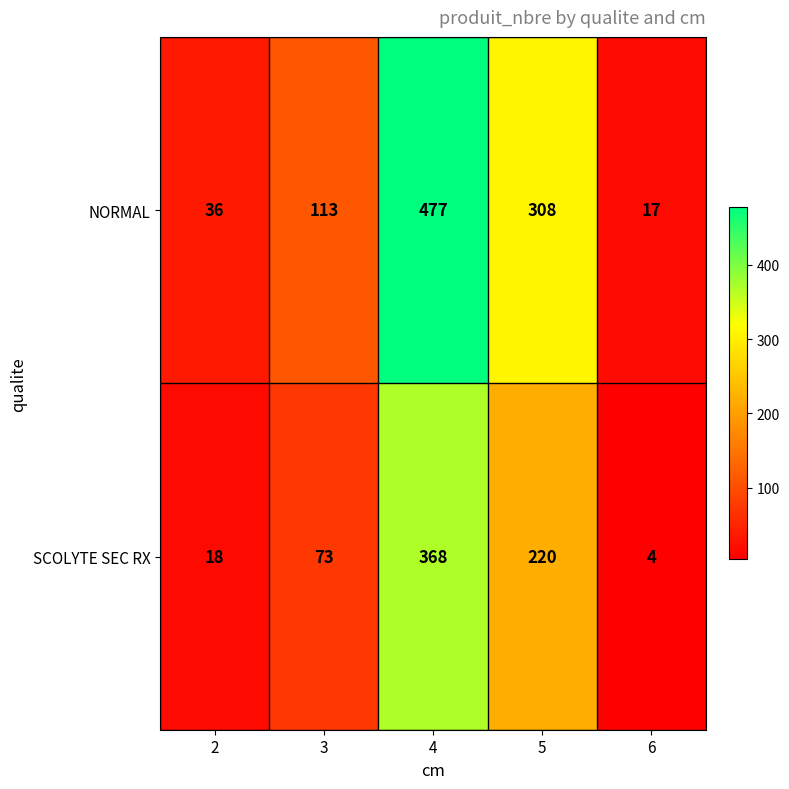

Reading left to right, what are all the values shown in this chart?

NORMAL: 2=36	3=113	4=477	5=308	6=17
SCOLYTE SEC RX: 2=18	3=73	4=368	5=220	6=4